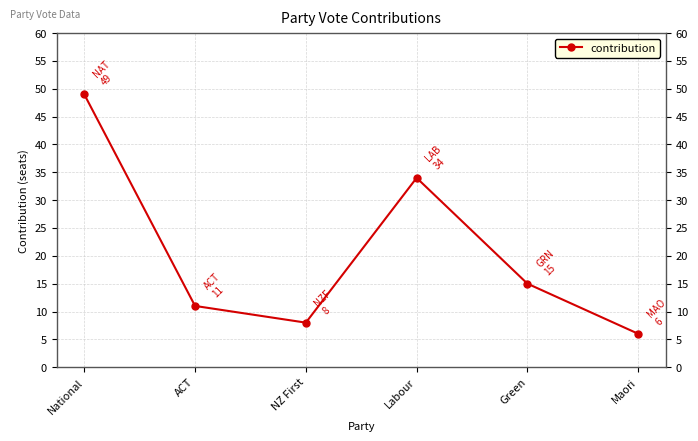

Which category has the highest value across all series?

National